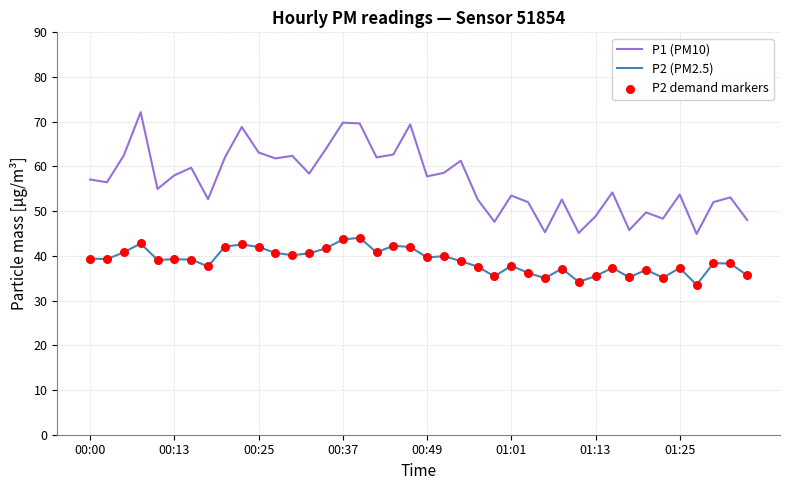

List the series in order of their peak value, highest first.

P1 (PM10), P2 (PM2.5)